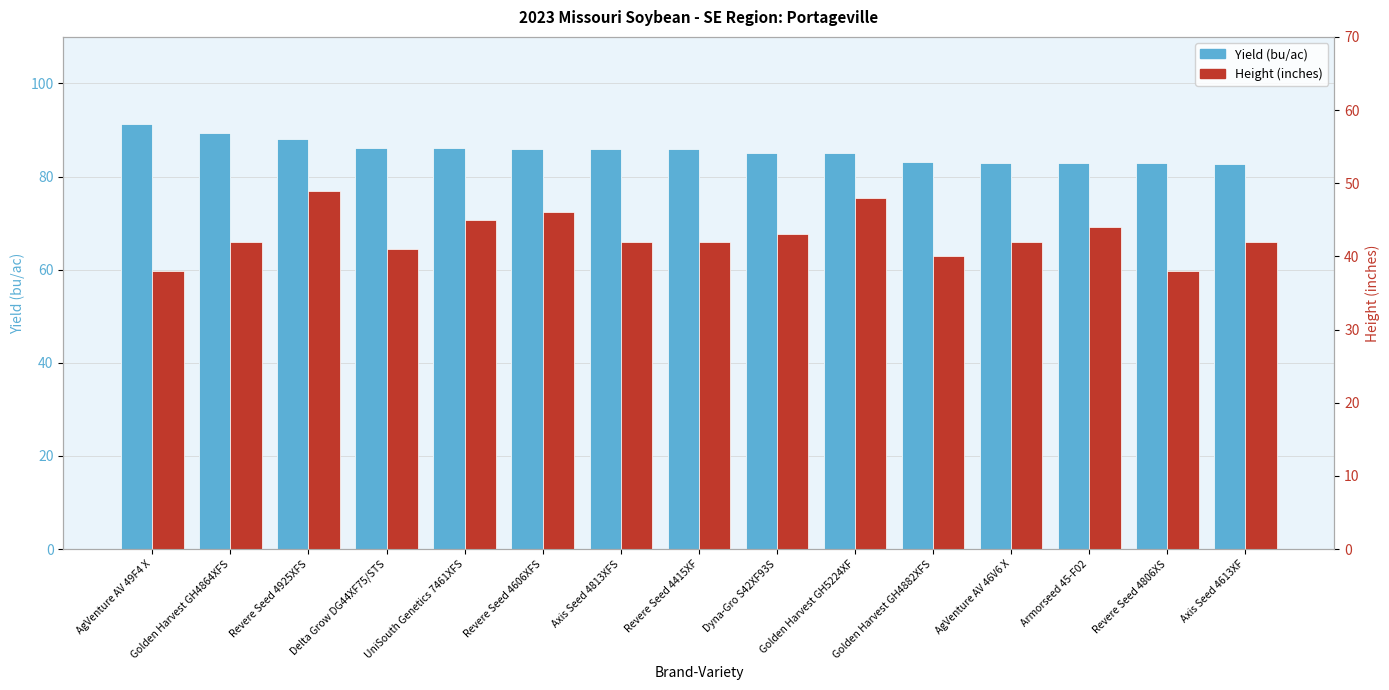

What is the value of the Height (inches) bar at the 14th from the left?

38.0